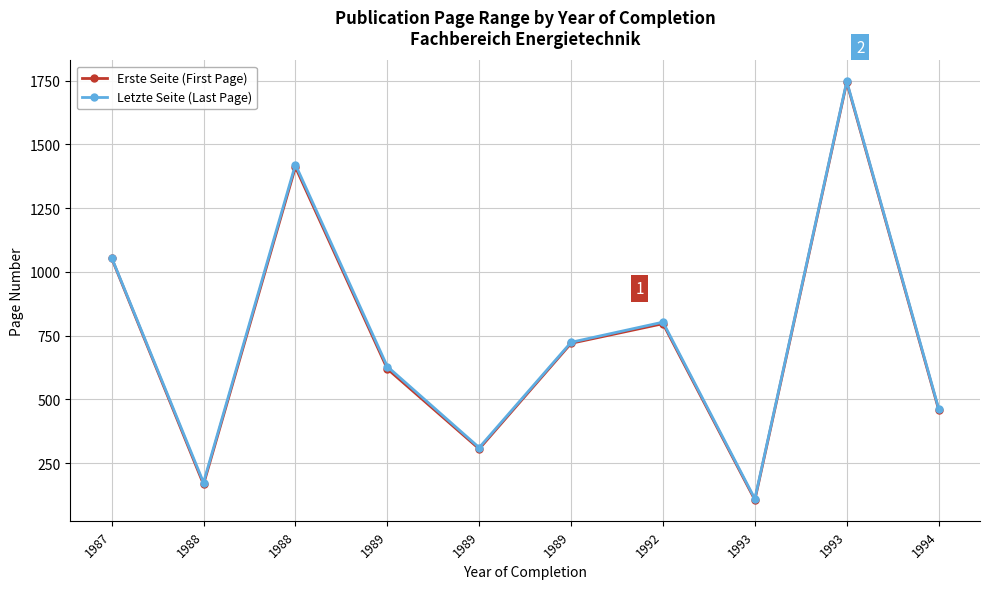

How many data points in Letzte Seite (Last Page) are less than 724?

5